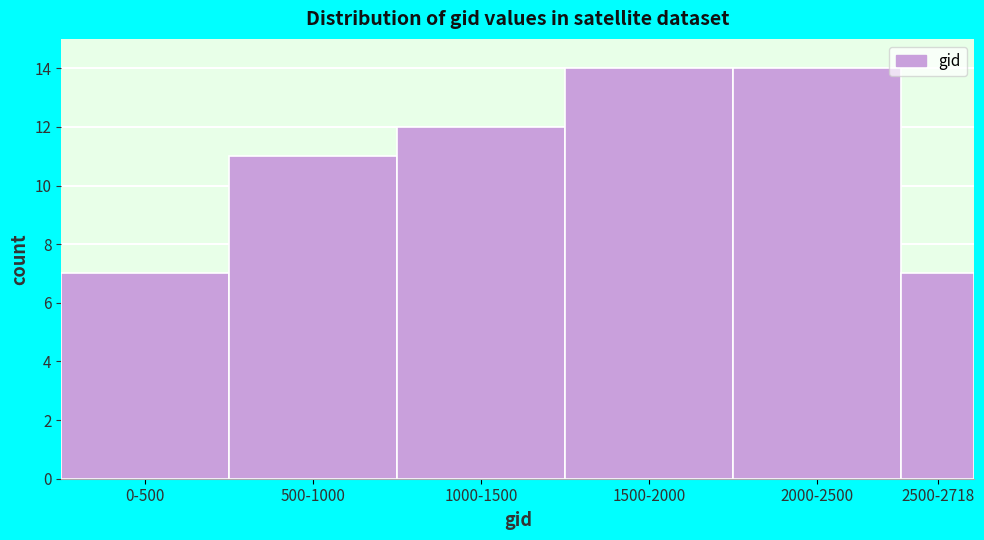

Reading left to right, list all the values displayed in this chart.

7	11	12	14	14	7